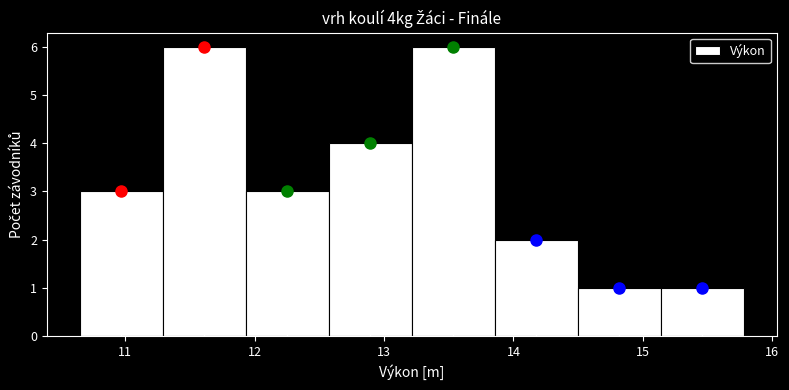

Reading left to right, list every bar in this chart as the range it spans on the x-axis followed by its height. Neither the bar edges nor the heights are printed on the chart, so give them approximately, as read against the axes.

10.7 to 11.3: 3
11.3 to 11.9: 6
11.9 to 12.6: 3
12.6 to 13.2: 4
13.2 to 13.9: 6
13.9 to 14.5: 2
14.5 to 15.1: 1
15.1 to 15.8: 1